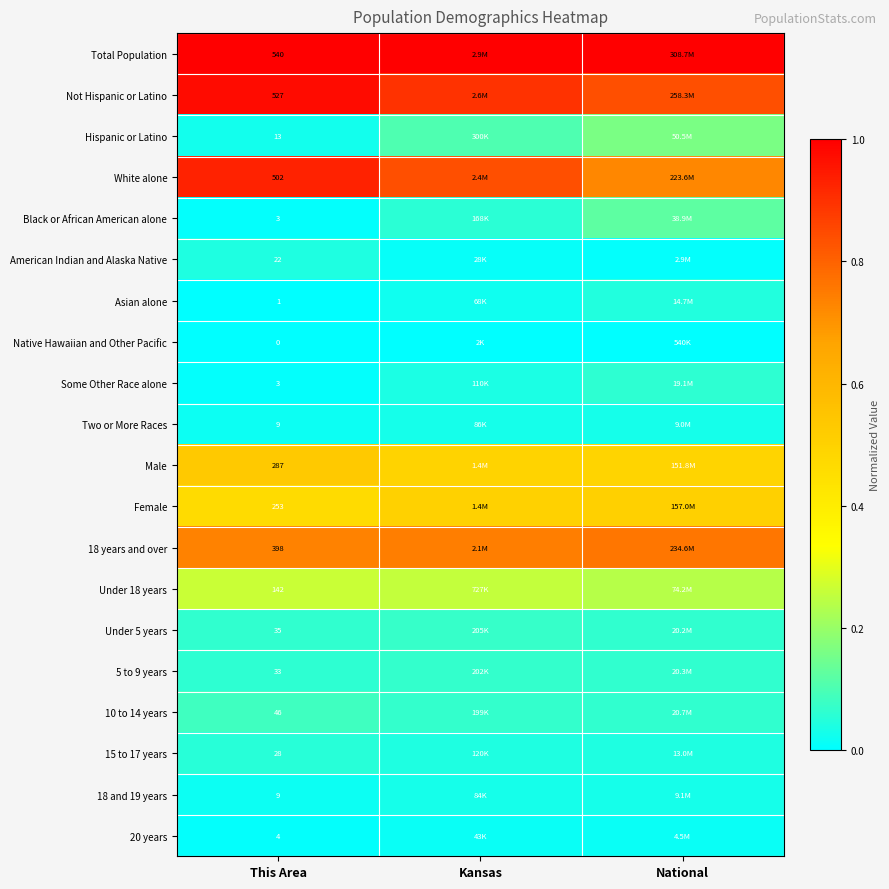

Is the value of 18 and 19 years at This Area greater than the value of Under 5 years at This Area?

No